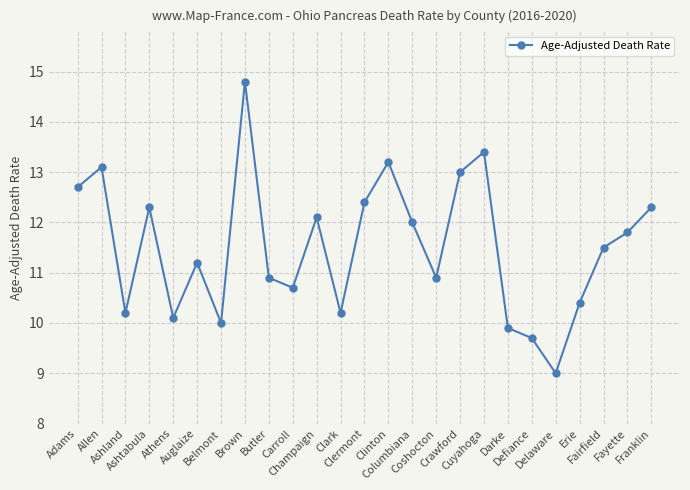

What is the smallest value displayed?

9.0